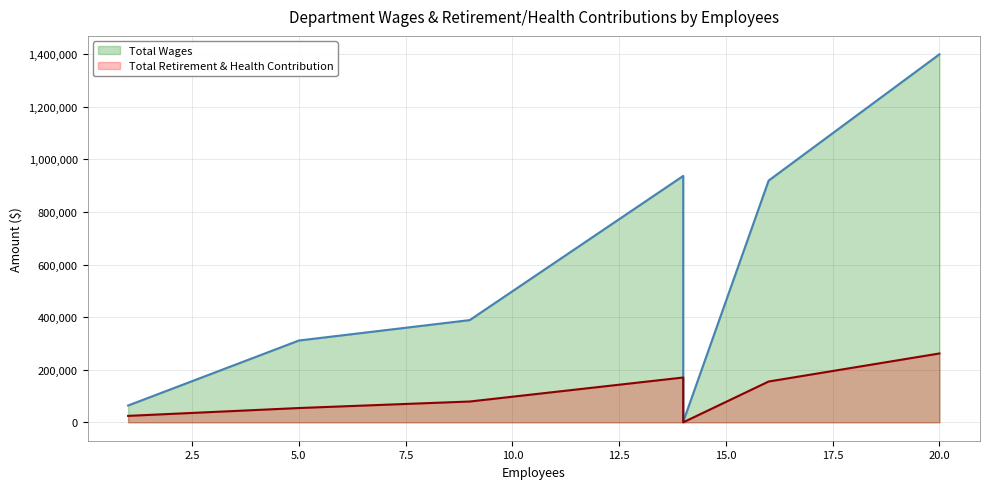

Which series changed the most between 7.5 and 12.5?

Total Wages